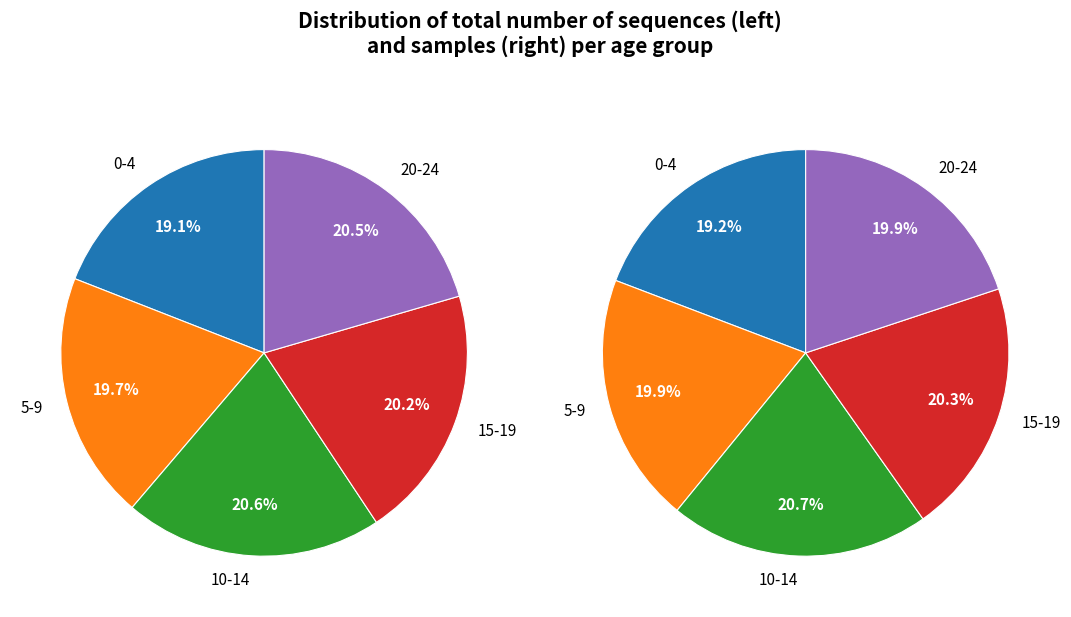

To the nearest percent, what is the average slice percentage?

20%